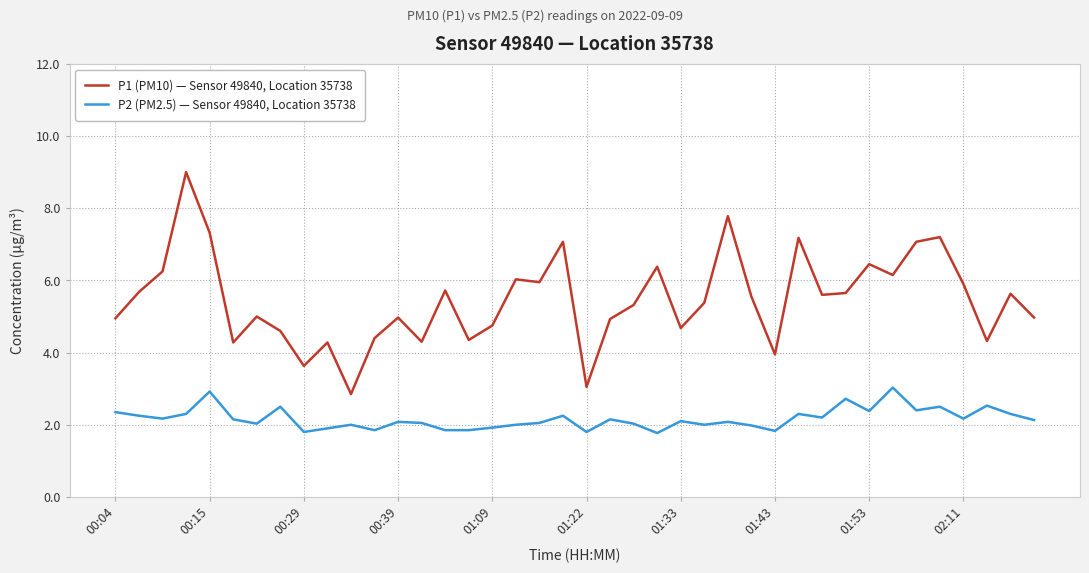

Rank the series by their average value, from highest to lowest.

P1 (PM10) — Sensor 49840, Location 35738, P2 (PM2.5) — Sensor 49840, Location 35738